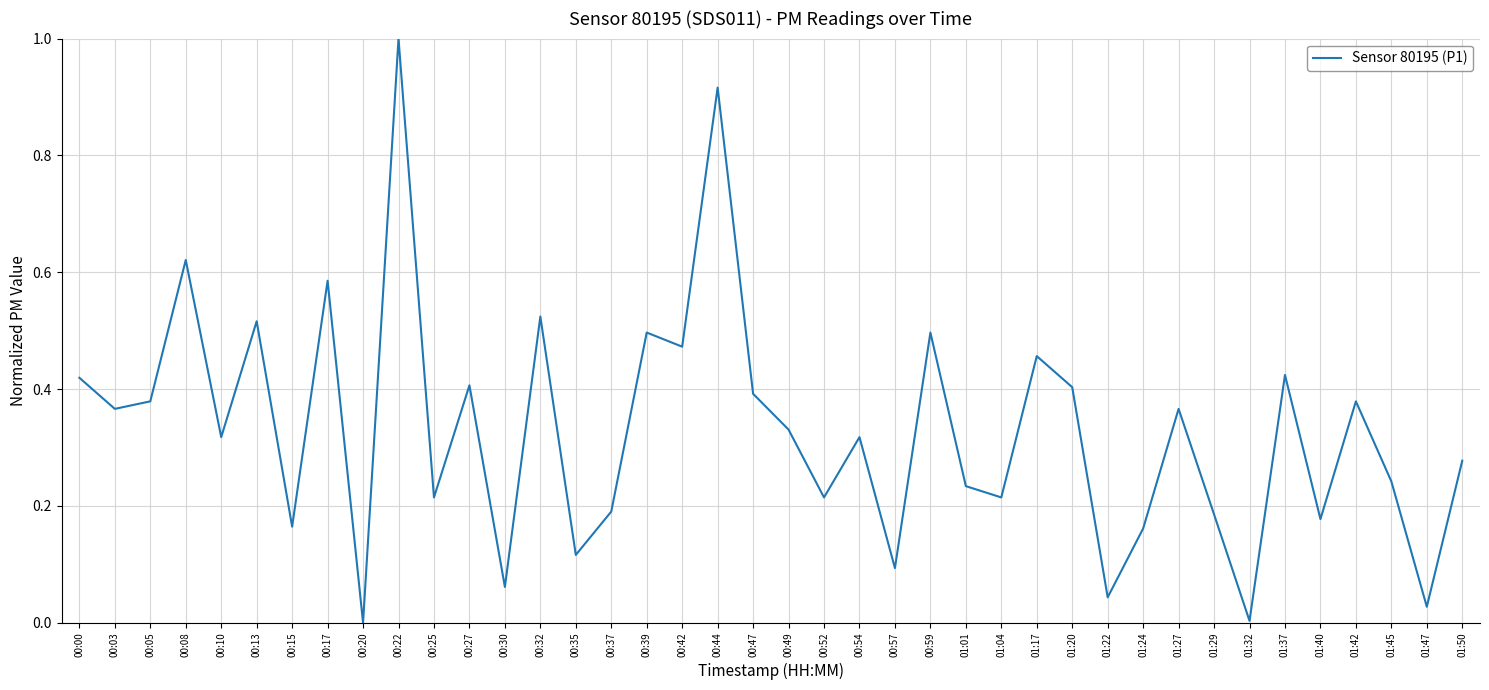

What is the greatest value displayed?

1.0